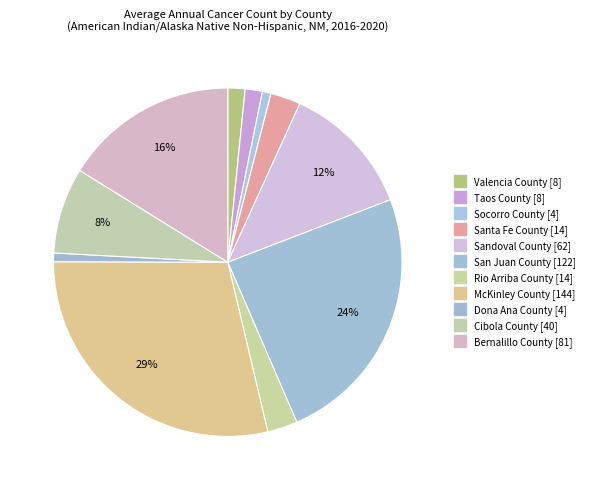

Is it true that Santa Fe County is 3% of the pie?

True